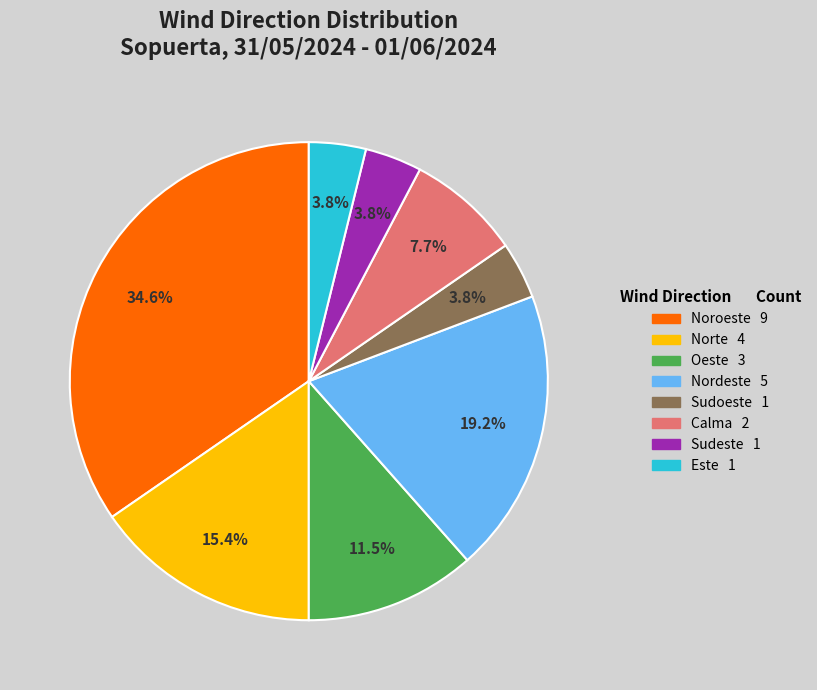

Is it true that Oeste is 21% of the pie?

False